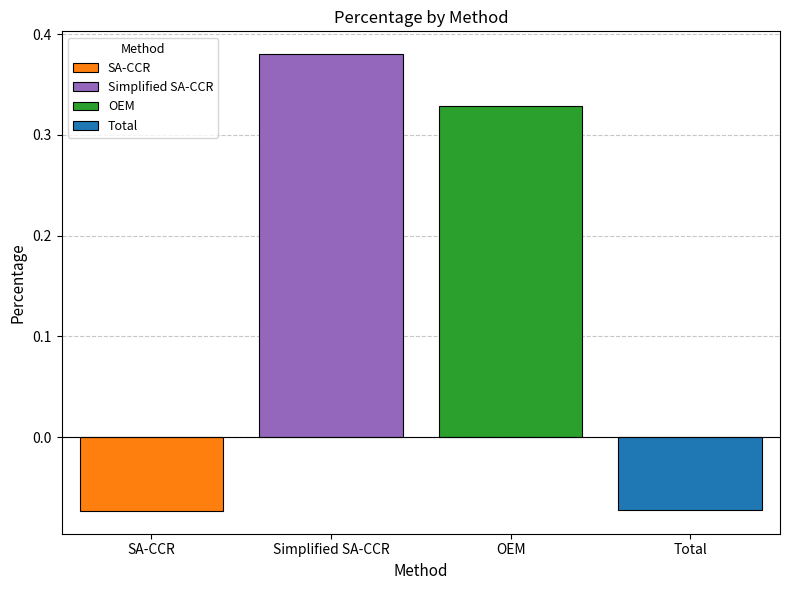

Which series has the largest range (max minus min)?

SA-CCR